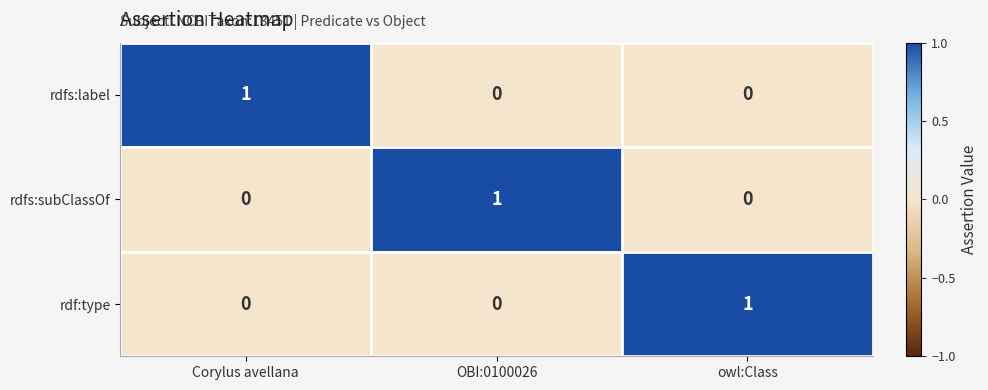

Count the rdfs:label values in the range 0 to 1.

3